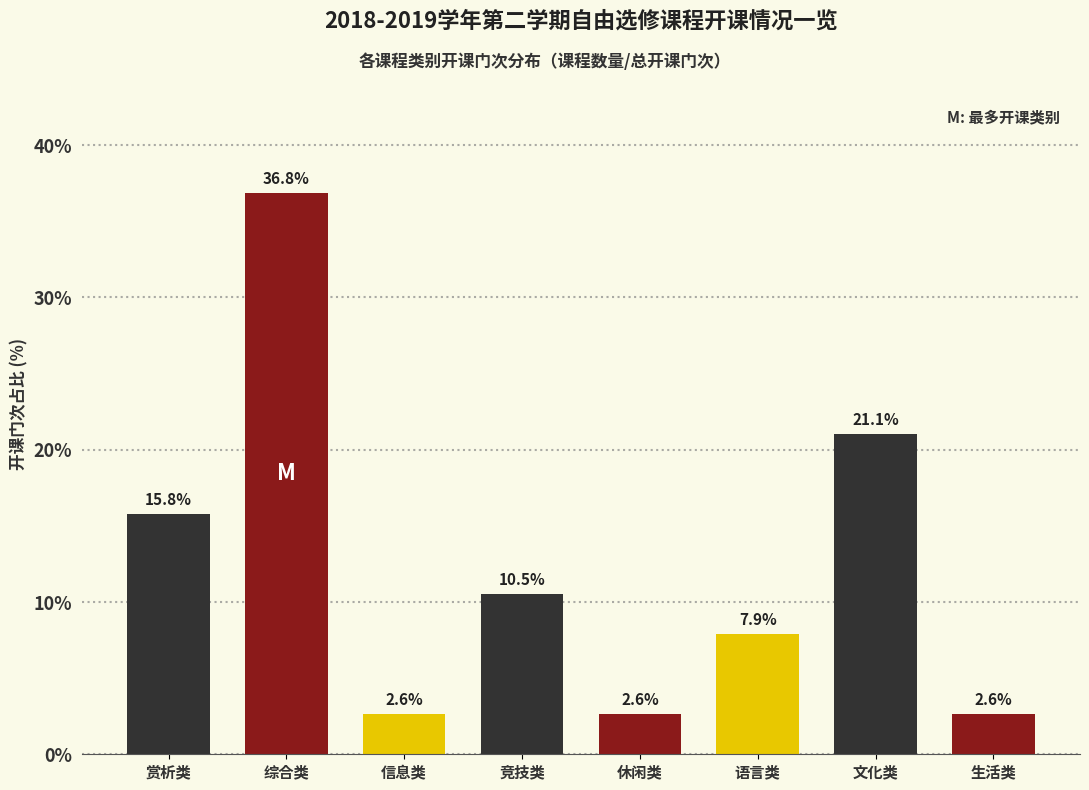

Reading right to left, transcribe all the data shown in this chart.

2.6	21.1	7.9	2.6	10.5	2.6	36.8	15.8